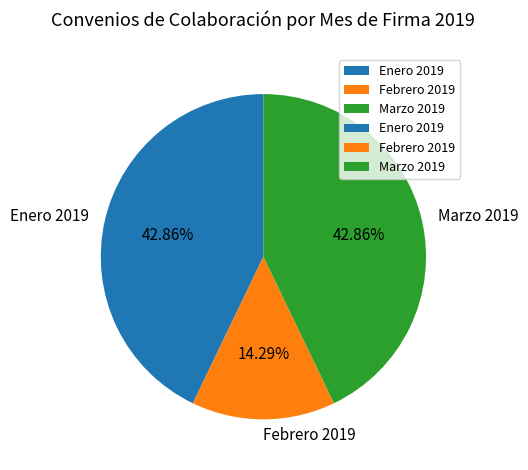

Which has a higher value, Marzo 2019 or Febrero 2019?

Marzo 2019